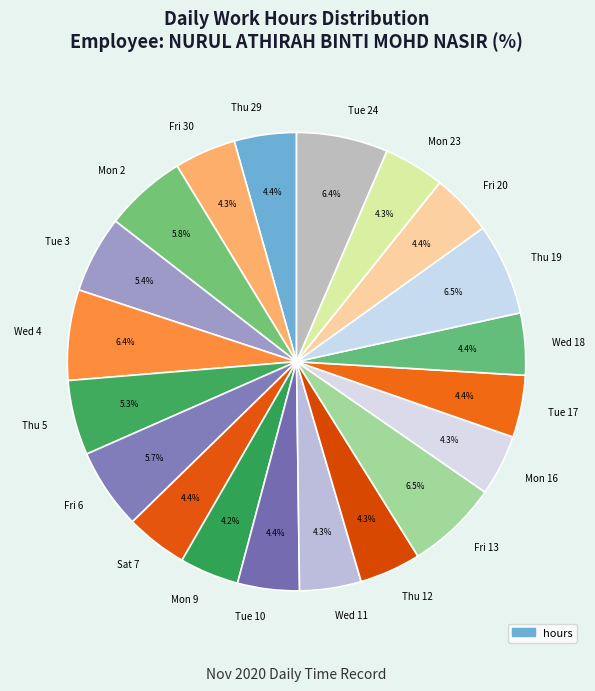

How many slices are in this pie chart?

20